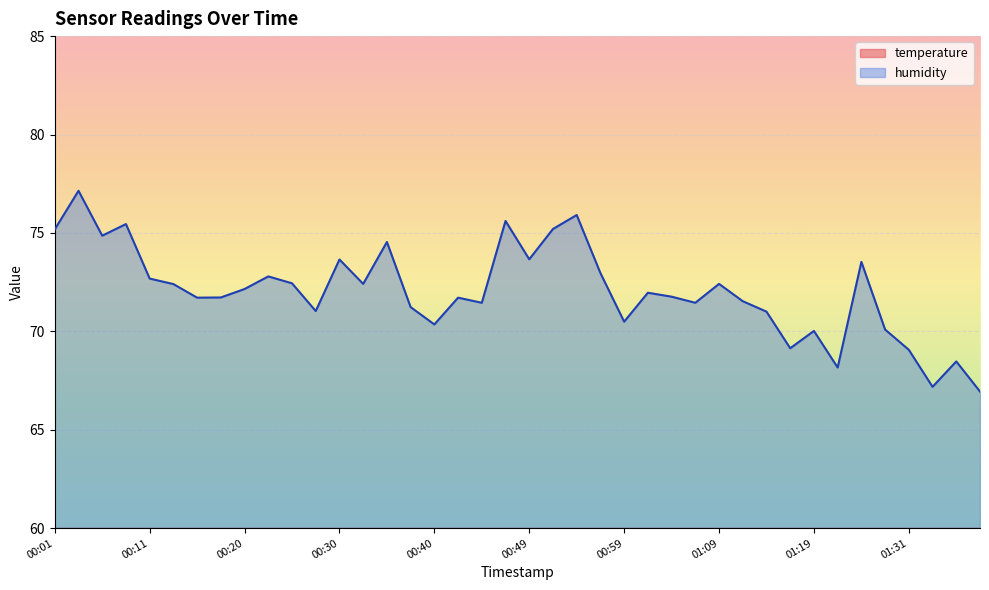

What is the value of the humidity point at the 31st from the left?

71.0